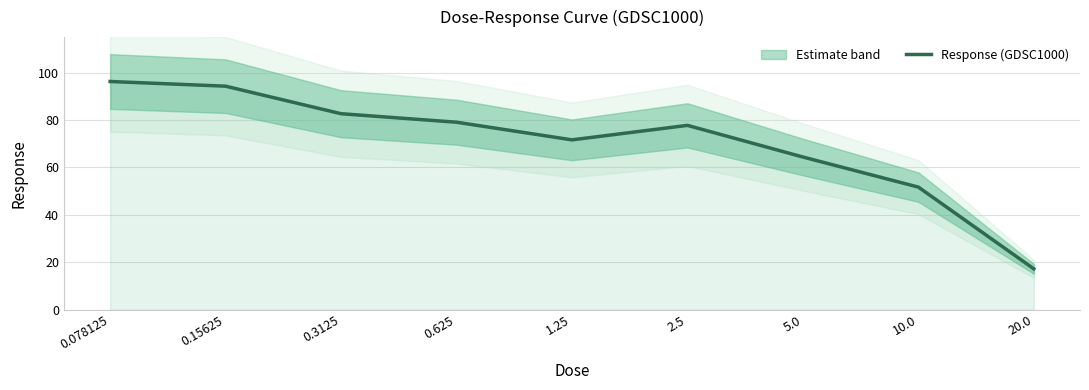

What is the label of the 9th point from the right?

0.078125